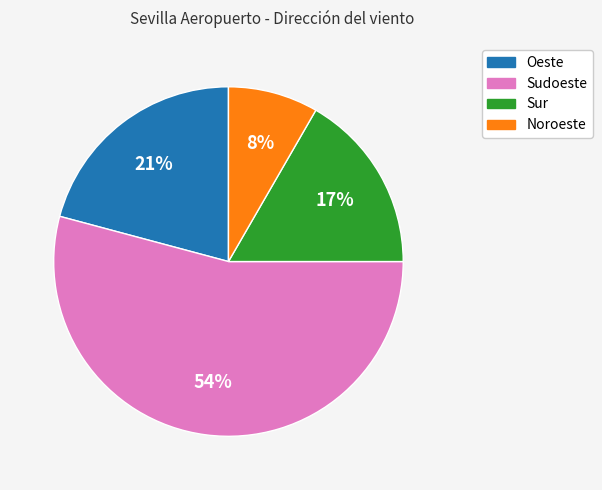

Which has a higher value, Oeste or Noroeste?

Oeste